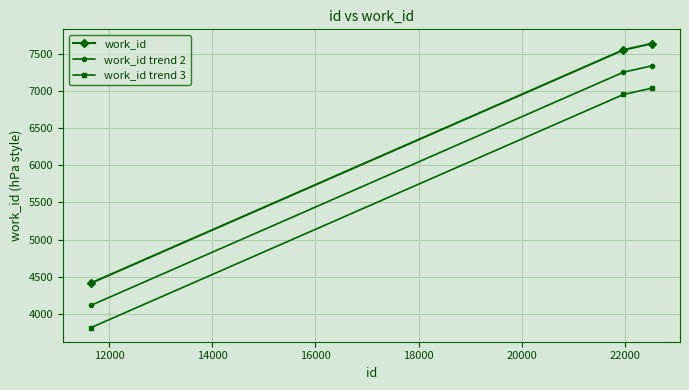

Rank the series by their maximum value, from highest to lowest.

work_id, work_id trend 2, work_id trend 3